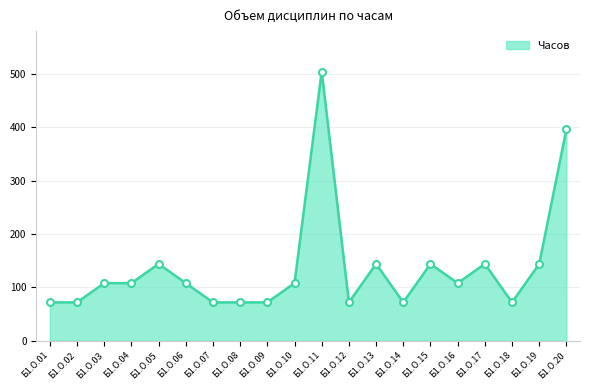

What is the difference between the maximum and minimum values?

432